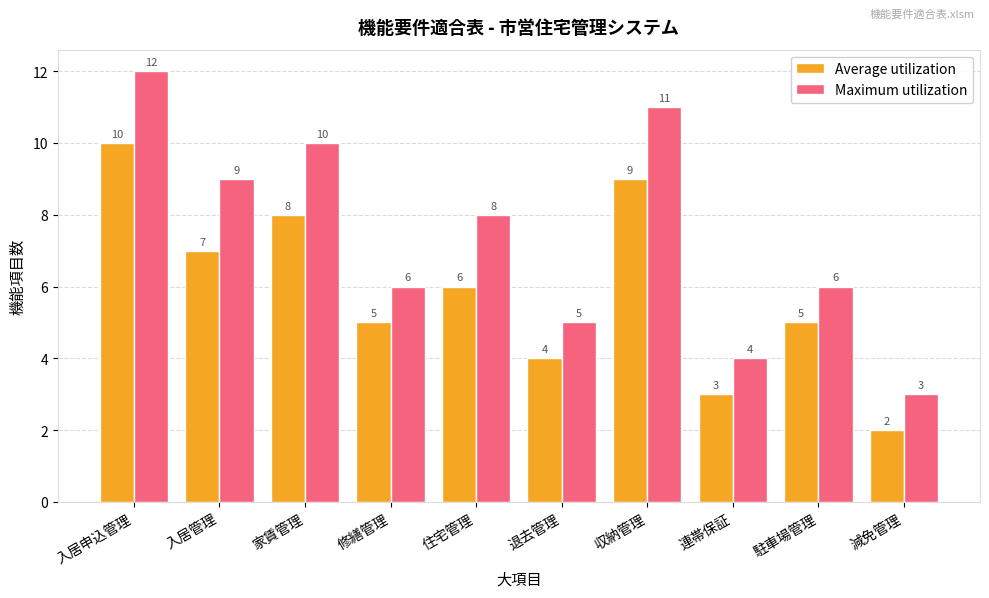

At 入居管理, list the series in order from largest to smallest.

Maximum utilization, Average utilization